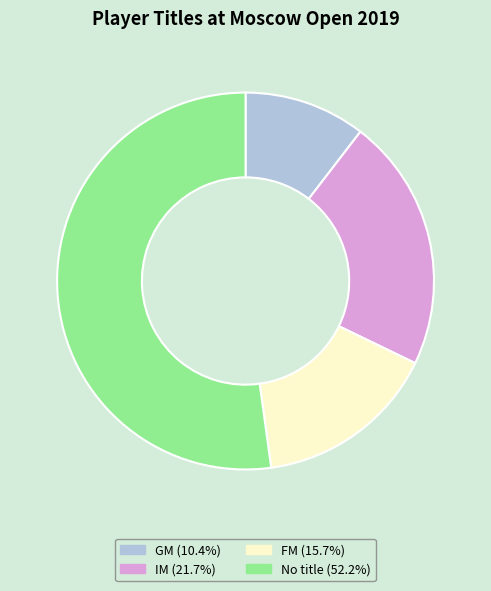

Does any single category account for the majority?

Yes